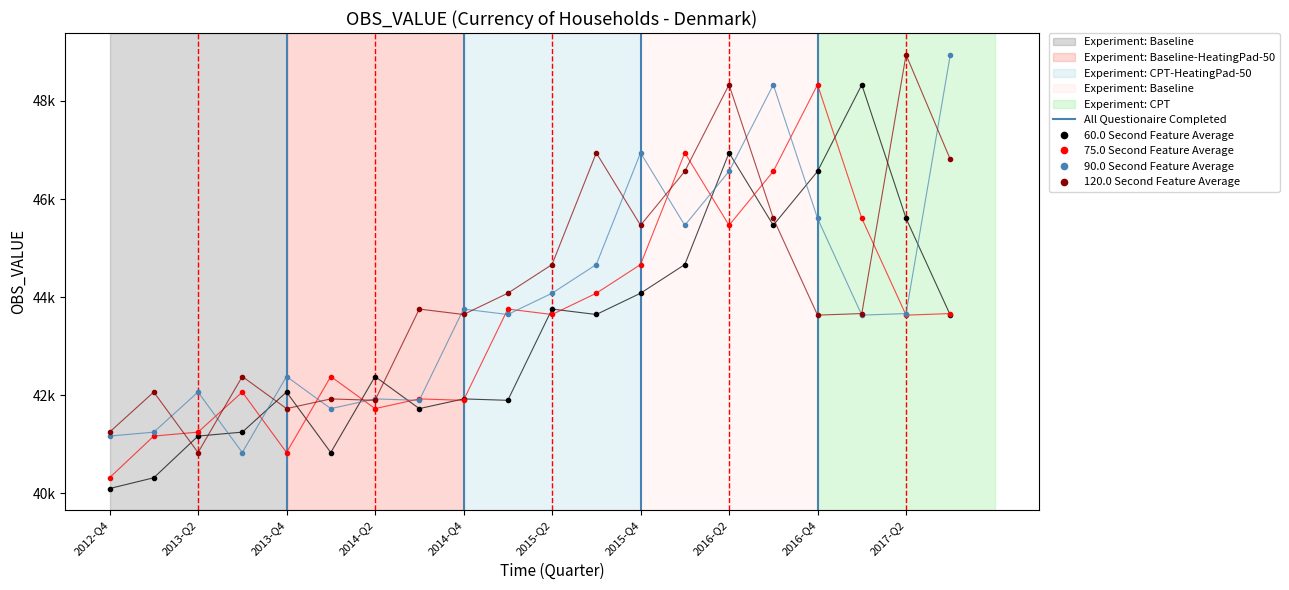

Where does the 90.0 Second Feature Average series first go above 43663?

2014-Q4